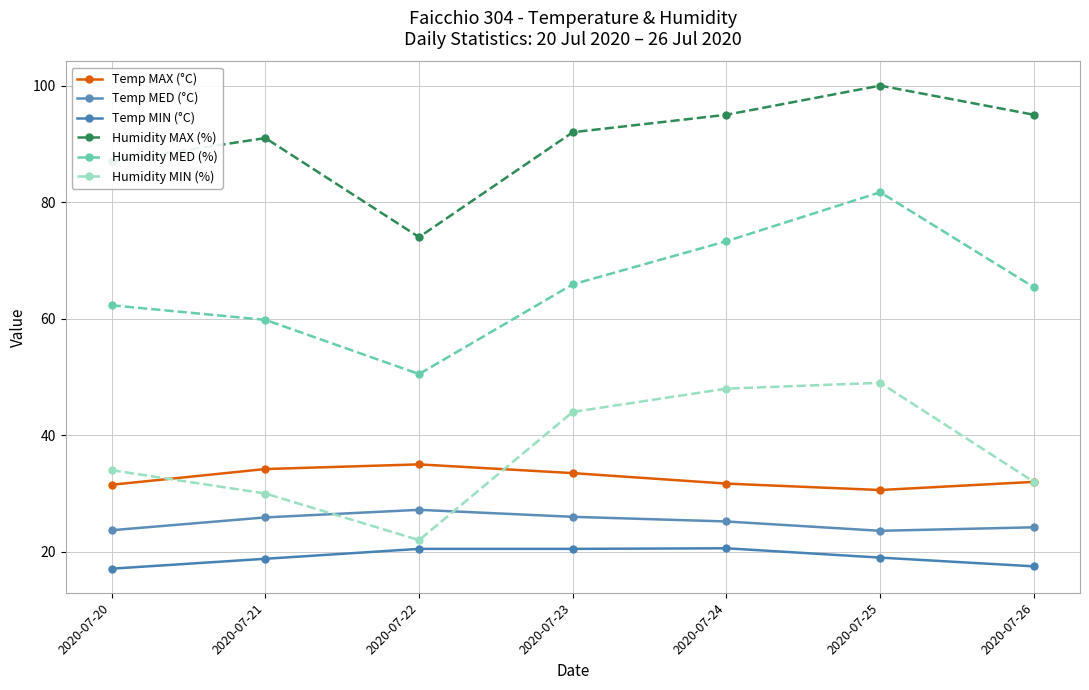

At which category is the sum across all series the highest?

2020-07-25